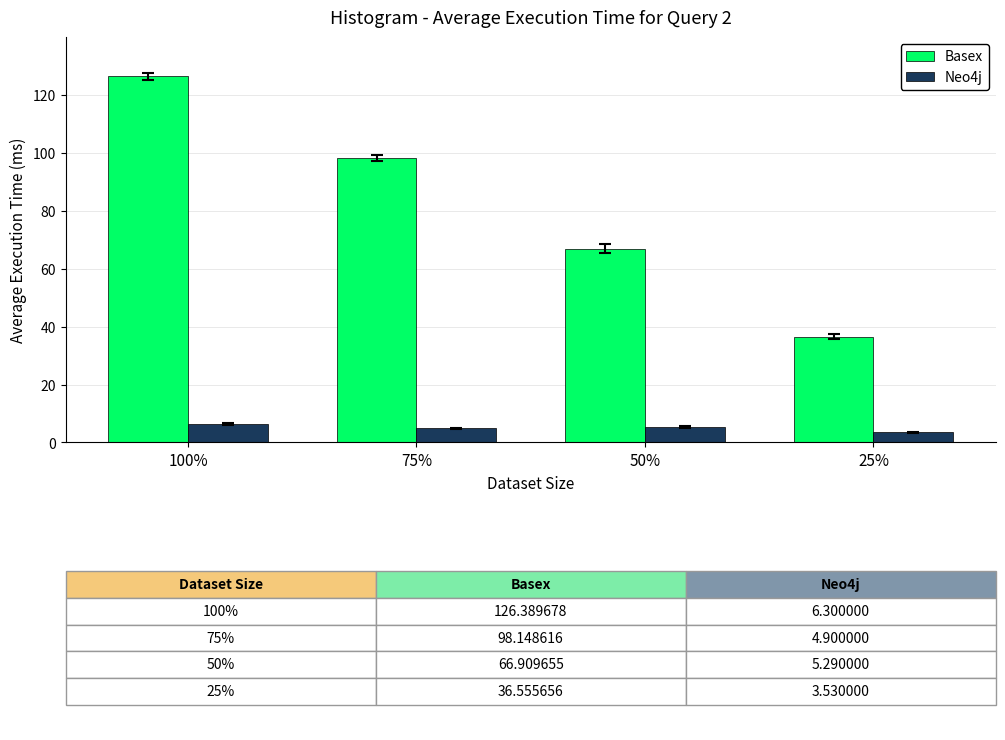

What is the sum of the Basex values at 75% and 25%?

134.7